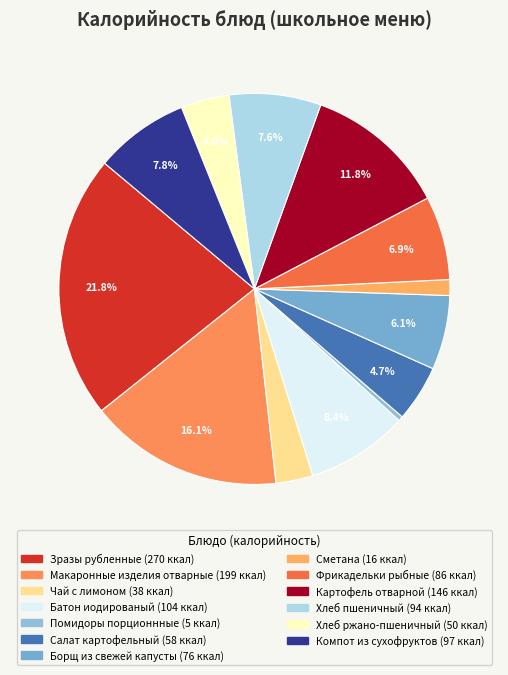

True or false: Картофель отварной accounts for 12% of the total.

True